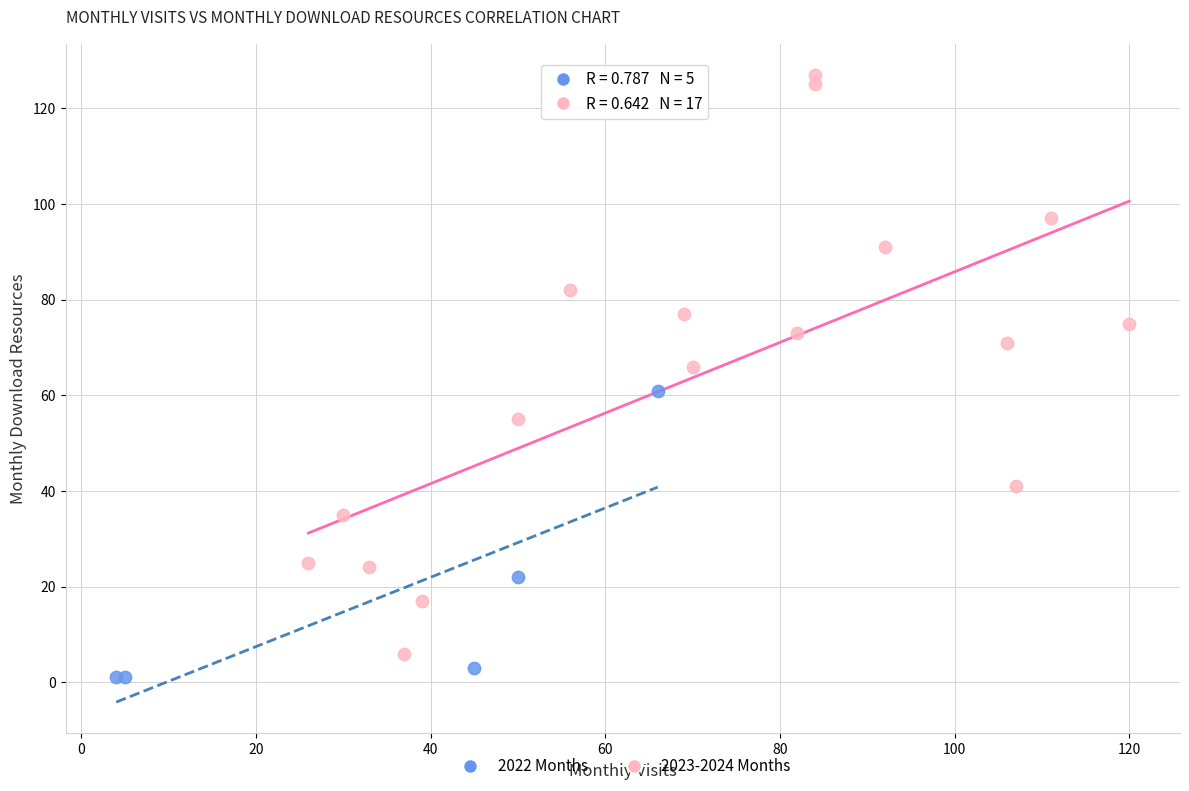

Which series has the widest spread of Y values?

2023-2024 Months